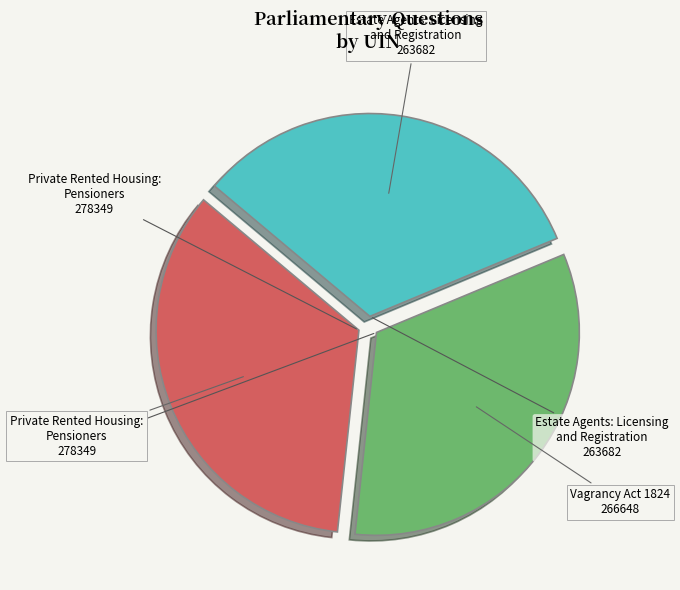

Is it true that Vagrancy Act 1824 266648 is 44% of the pie?

False